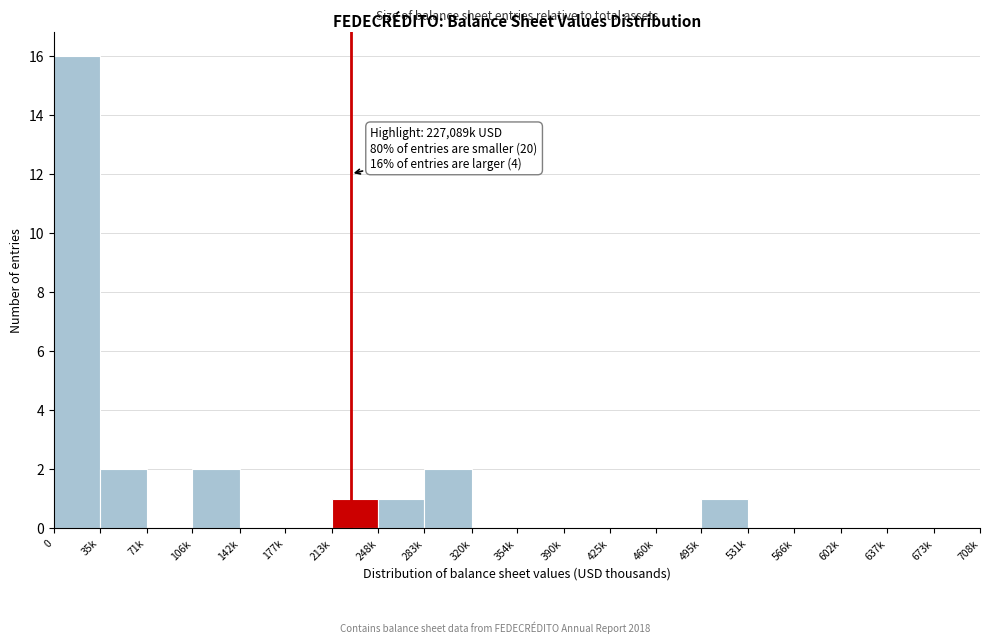

Reading left to right, list all the values displayed in this chart.

0=16	35k=2	71k=0	106k=2	142k=0	177k=0	213k=1	248k=1	283k=2	320k=0	354k=0	390k=0	425k=0	460k=0	495k=1	531k=0	566k=0	602k=0	637k=0	673k=0